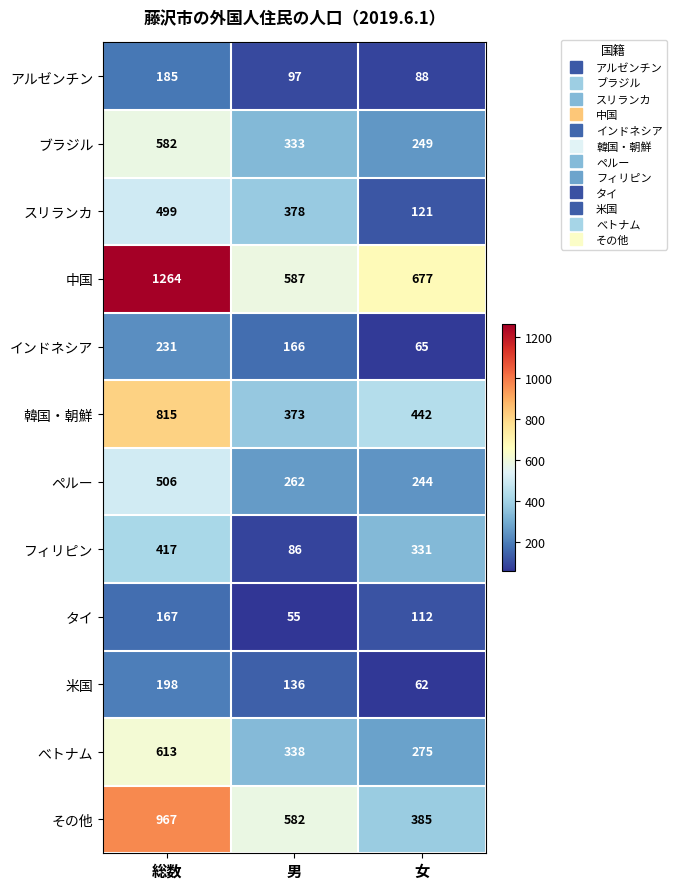

Where is 中国 nearest to the value 925?

女